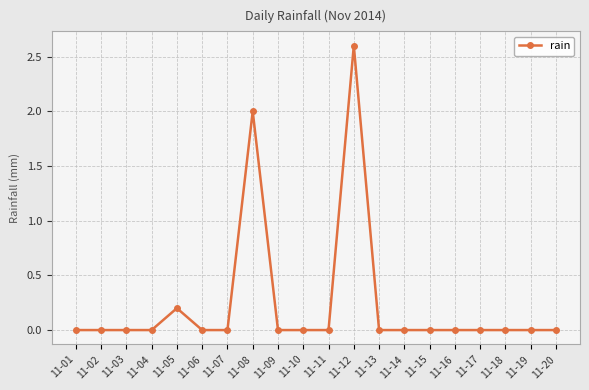

What is the maximum value shown in the chart?

2.6